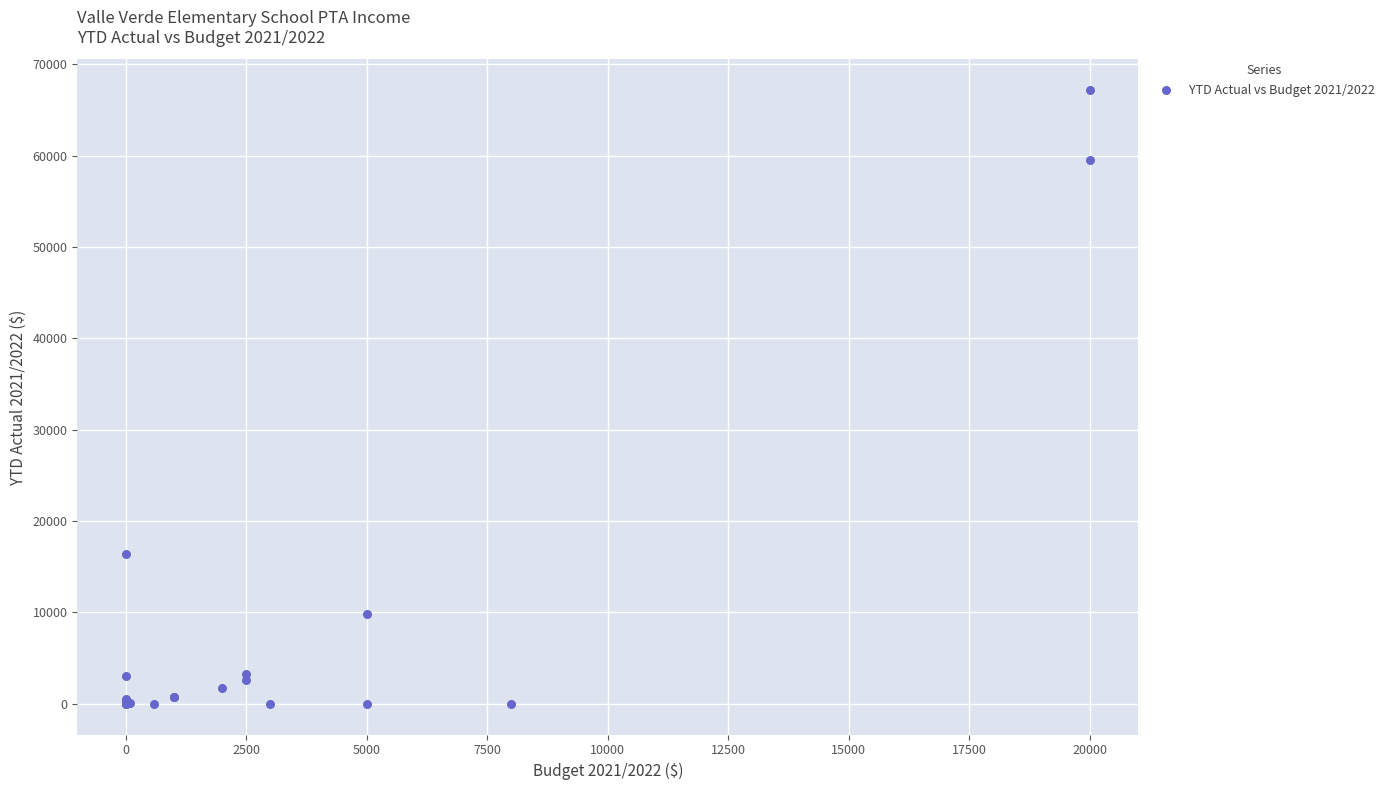

What Y value in the scatter plot is closest to 33593?

16350.0